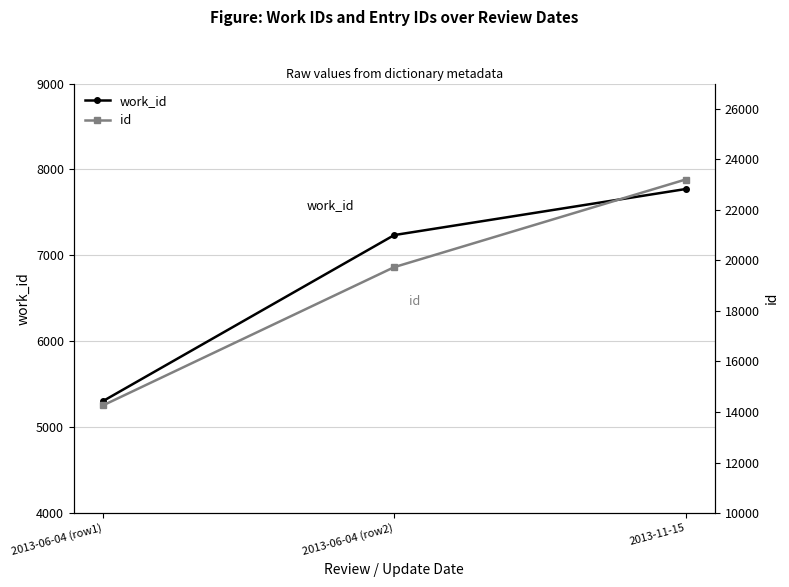

What is the total value across all series at 2013-06-04 (row1)?

19559